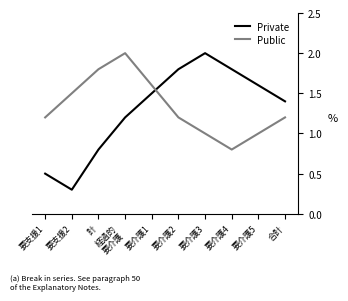

How many distinct data groups are displayed?

2